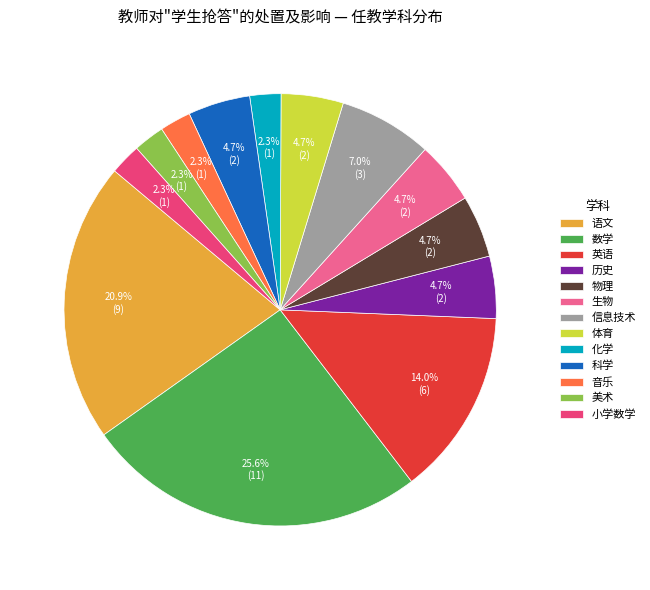

To the nearest percent, what is the difference between the largest and smallest slice percentages?

23%